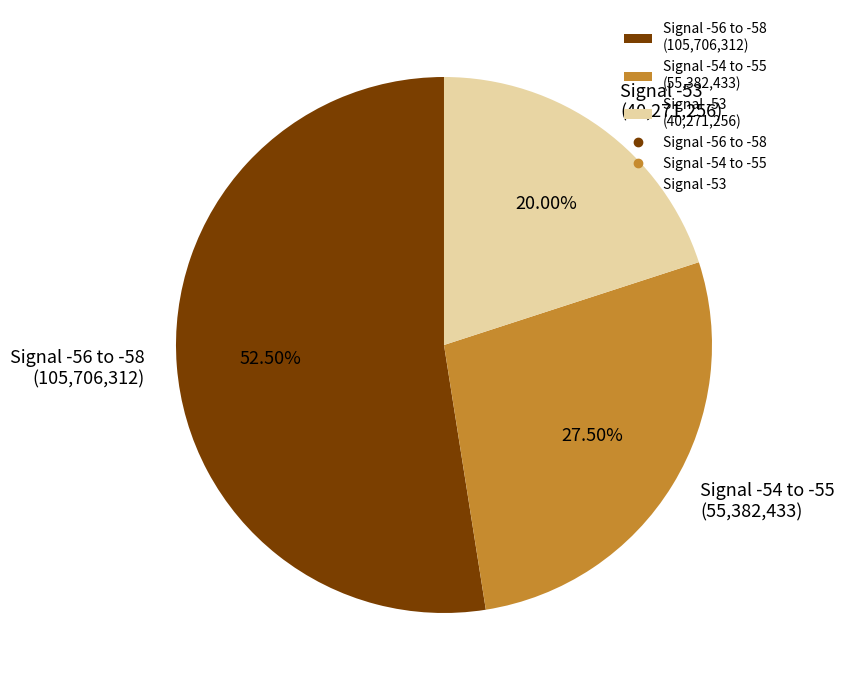

Between Signal -53 (40,271,256) and Signal -54 to -55 (55,382,433), which is larger?

Signal -54 to -55 (55,382,433)